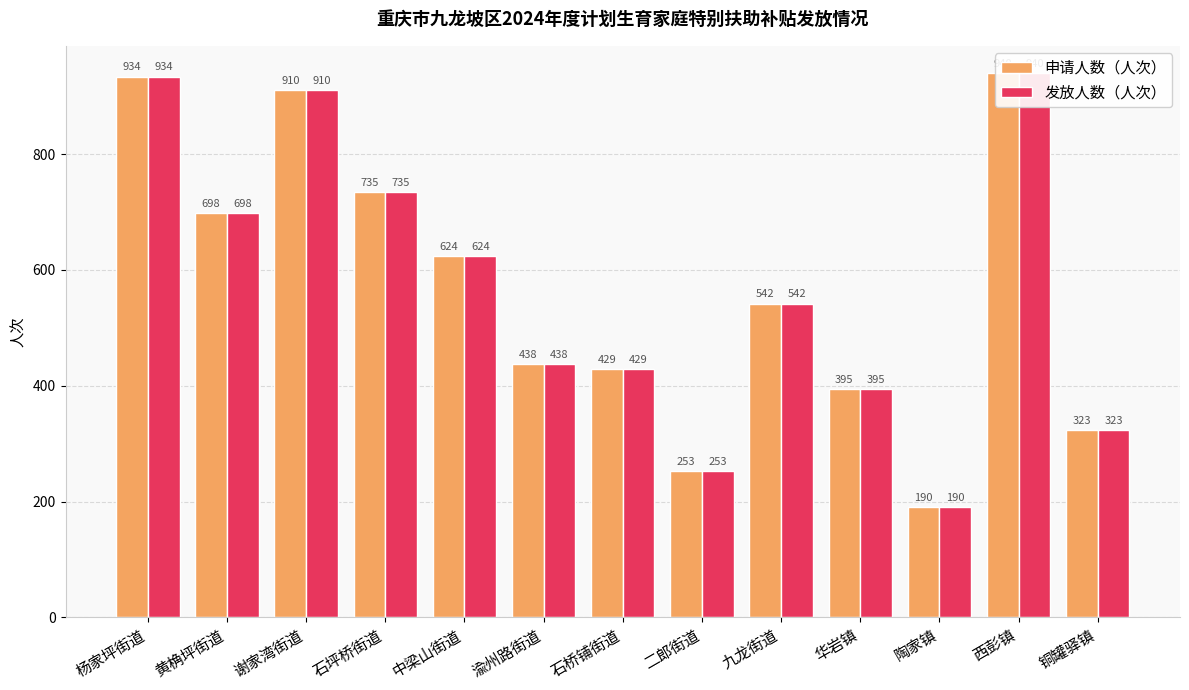

At which label does 发放人数（人次） first exceed 542?

杨家坪街道